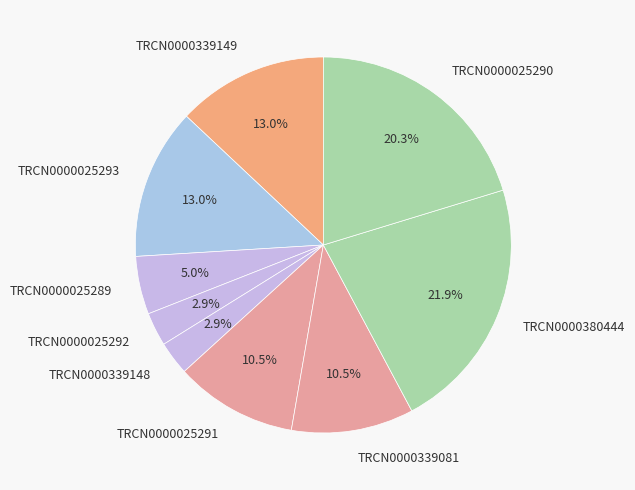

What is the largest slice in the pie chart?

TRCN0000380444